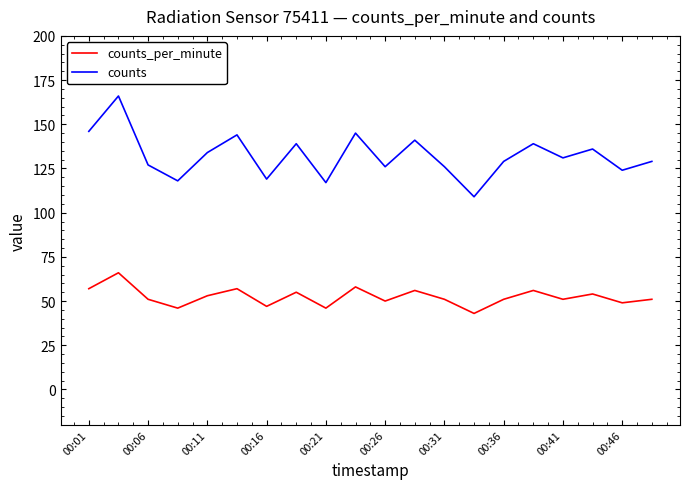

True or false: counts_per_minute and counts intersect in this chart.

False